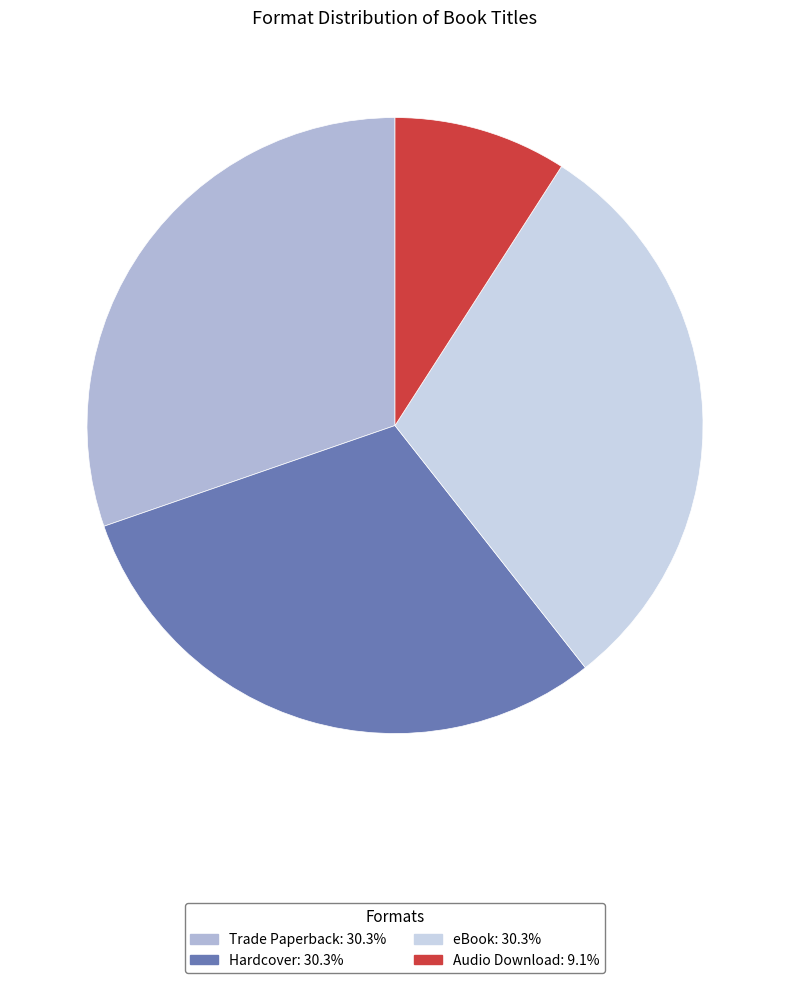

How many segments does this pie chart have?

4